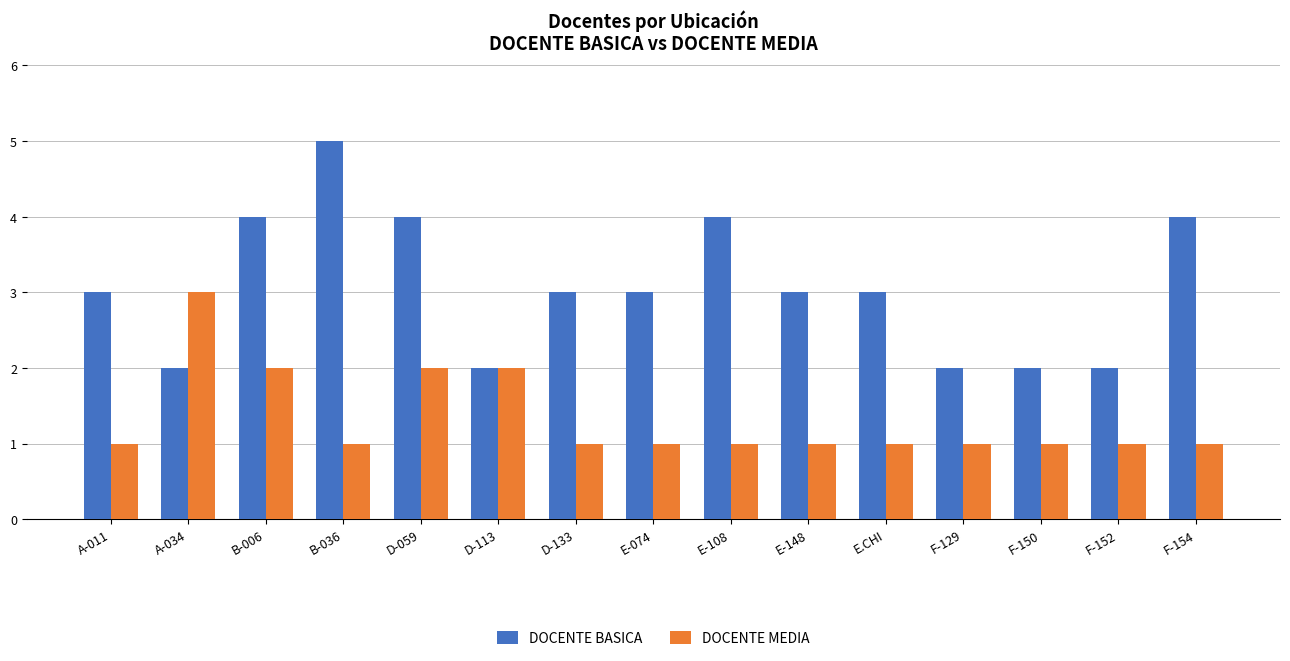

How many data points does each series have?

15